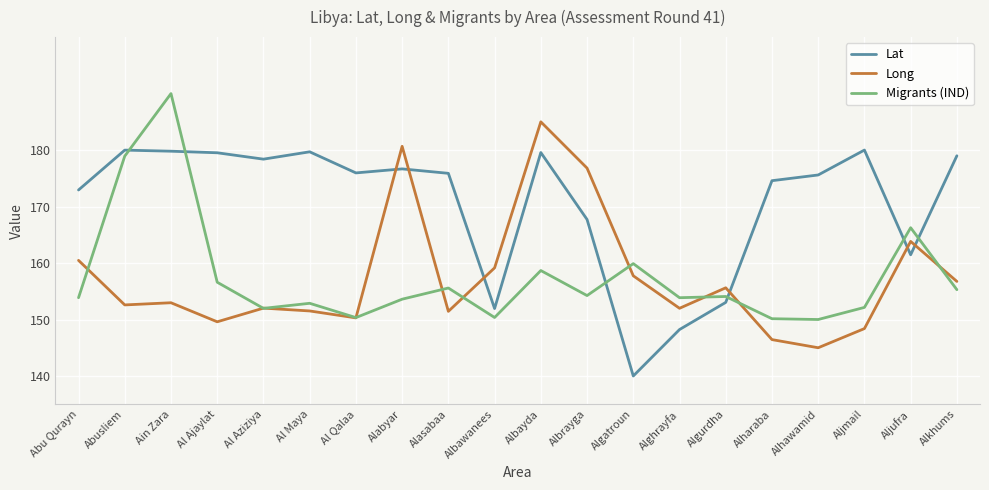

What is the difference between the Migrants (IND) values at Al Aziziya and Alhawamid?

2.0